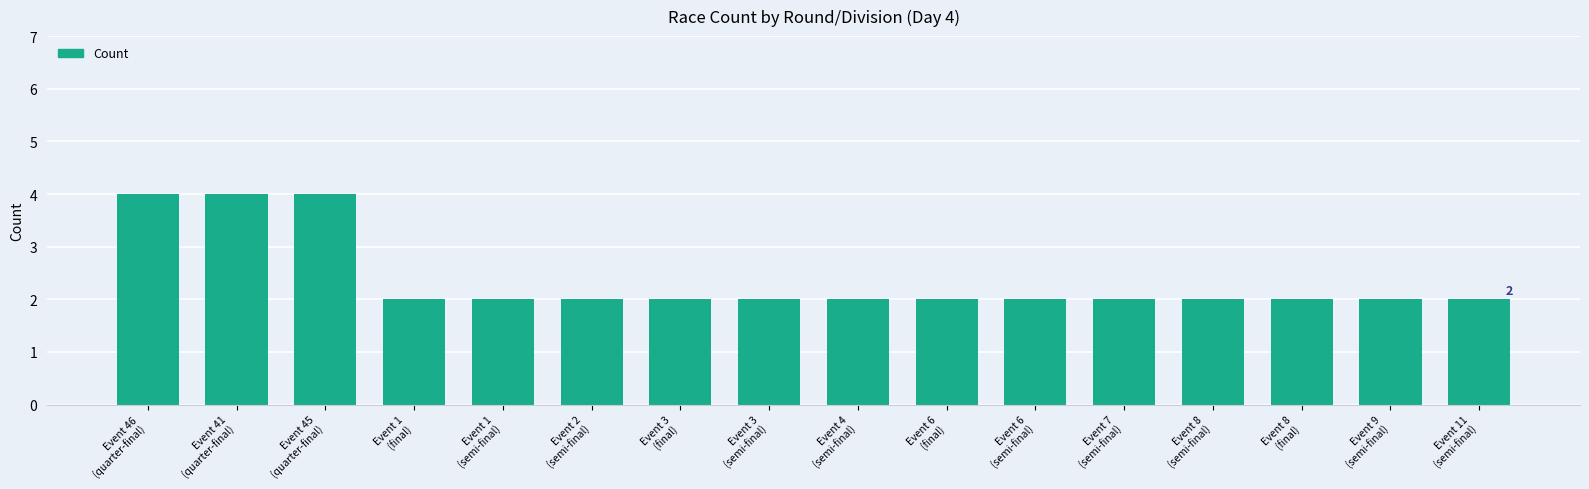

Reading left to right, extract all data points from this chart.

Event 46
(quarter-final)=4	Event 41
(quarter-final)=4	Event 45
(quarter-final)=4	Event 1
(final)=2	Event 1
(semi-final)=2	Event 2
(semi-final)=2	Event 3
(final)=2	Event 3
(semi-final)=2	Event 4
(semi-final)=2	Event 6
(final)=2	Event 6
(semi-final)=2	Event 7
(semi-final)=2	Event 8
(semi-final)=2	Event 8
(final)=2	Event 9
(semi-final)=2	Event 11
(semi-final)=2